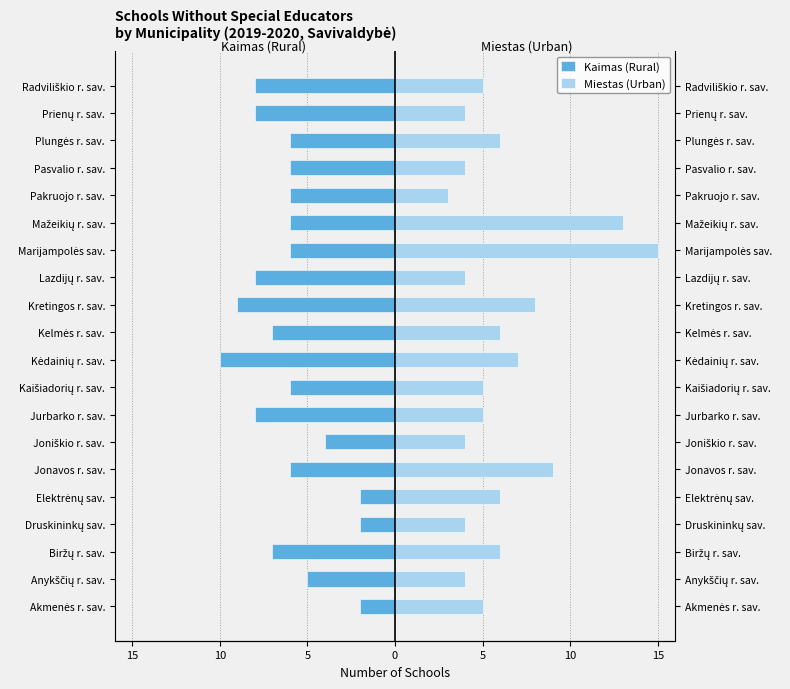

The Kaimas (Rural) series shows -6 at Pasvalio r. sav.. True or false?

True